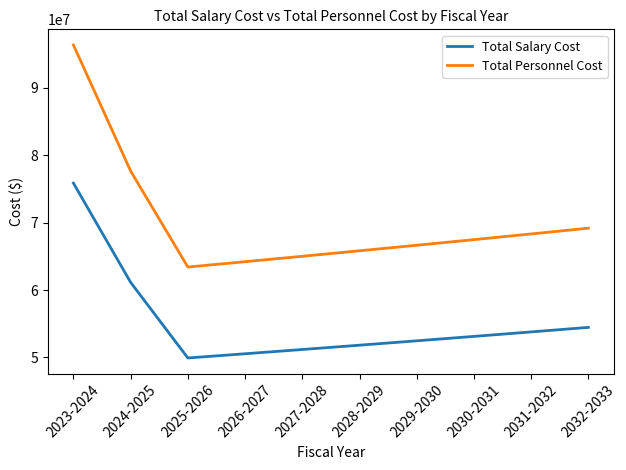

What is the maximum value shown in the chart?

96331520.0